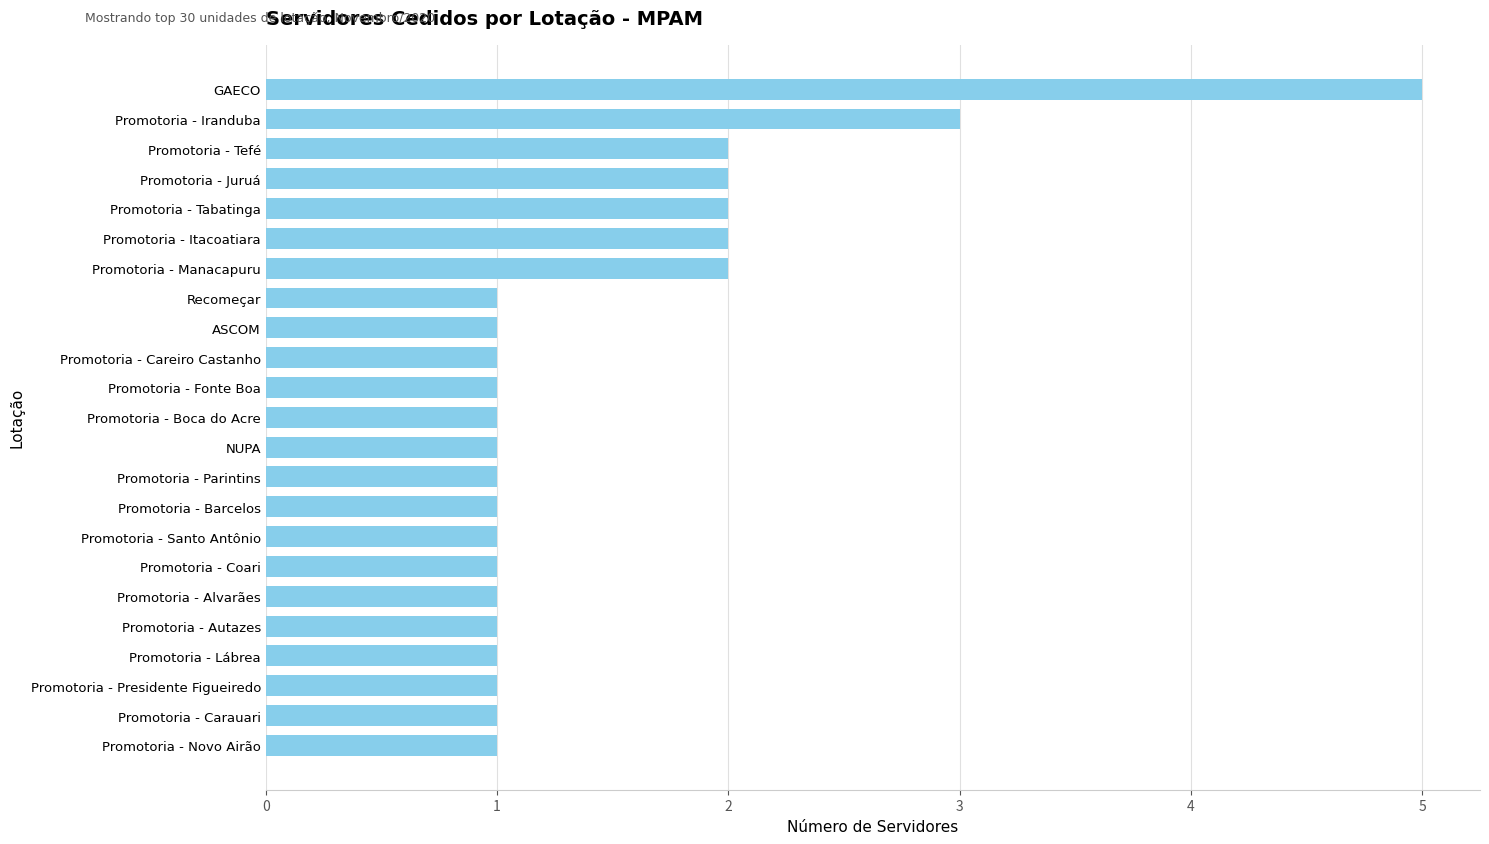

What is the ratio of the value at Promotoria - Autazes to the value at Promotoria - Santo Antônio?

1.0